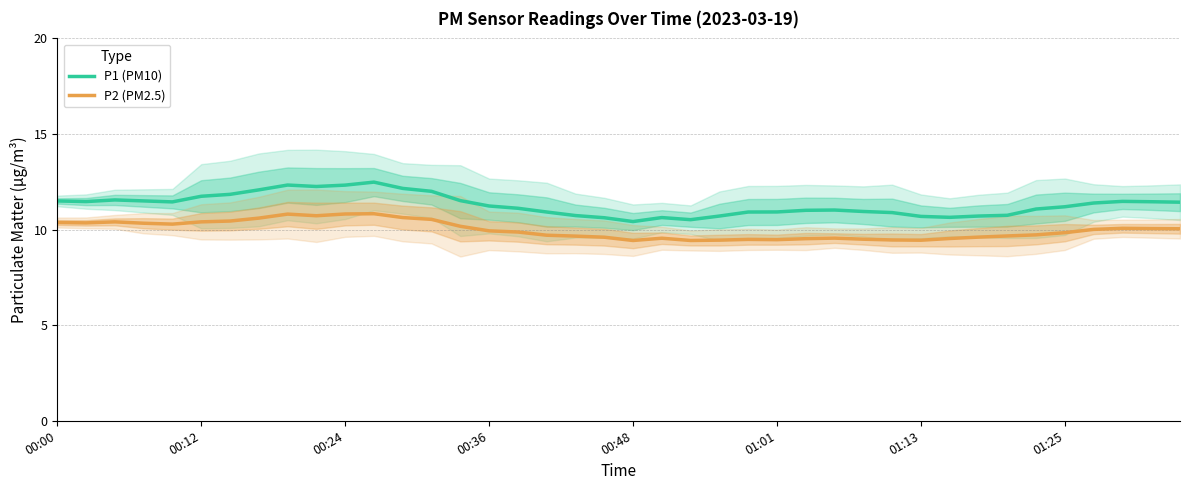

What is the total value across all series at 38?

21.5